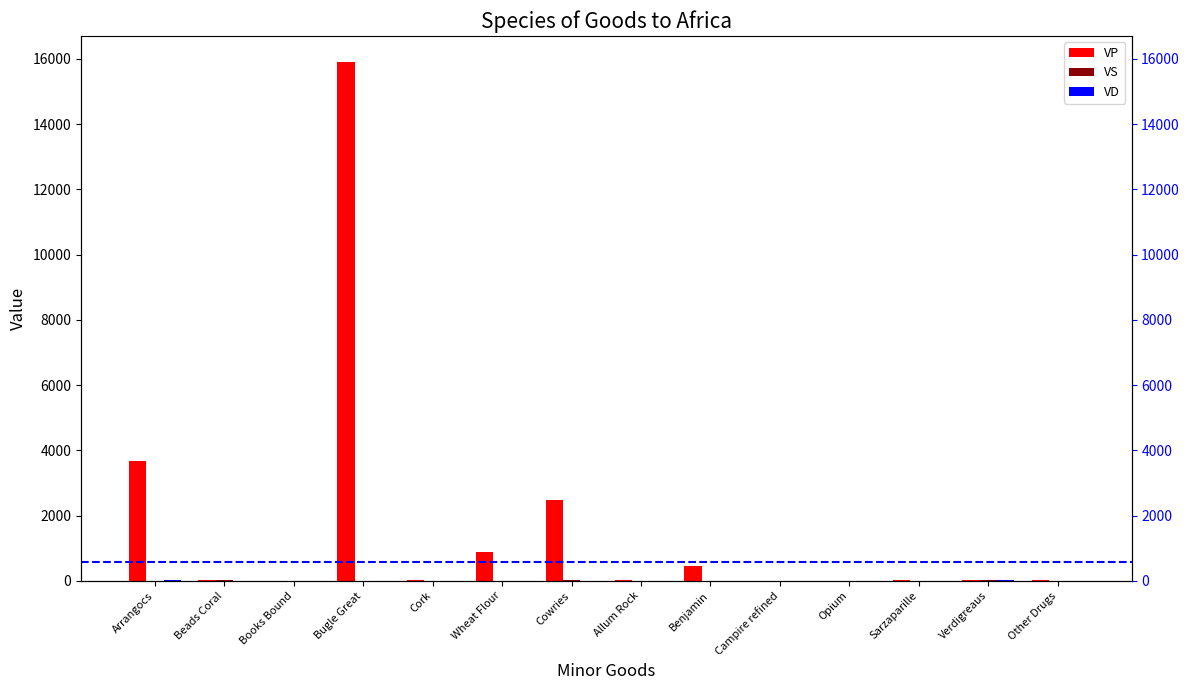

How many distinct data groups are displayed?

3